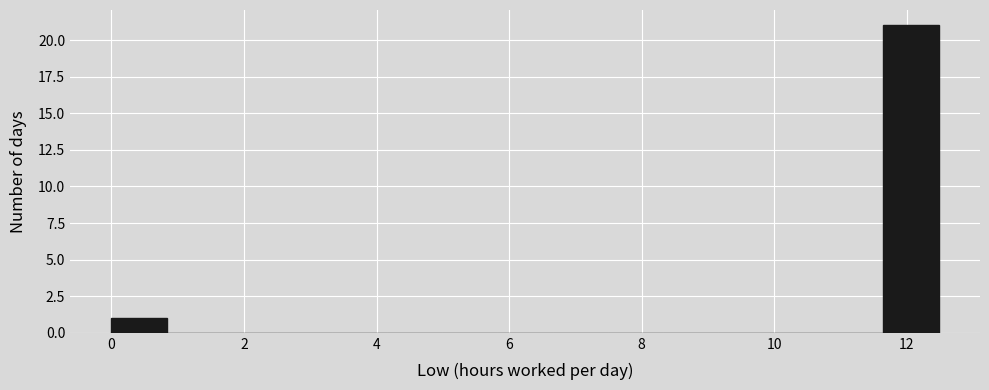

Reading left to right, transcribe this chart: for each bar, give the range it covers on the x-axis and its height. Neither the bar edges nor the heights are printed on the chart, so give them approximately, as read against the axes.

0.0 to 0.8: 1
0.8 to 1.6: 0
1.6 to 2.4: 0
2.4 to 3.4: 0
3.4 to 4.2: 0
4.2 to 5.0: 0
5.0 to 5.8: 0
5.8 to 6.6: 0
6.6 to 7.4: 0
7.4 to 8.4: 0
8.4 to 9.2: 0
9.2 to 10.0: 0
10.0 to 10.8: 0
10.8 to 11.6: 0
11.6 to 12.4: 21